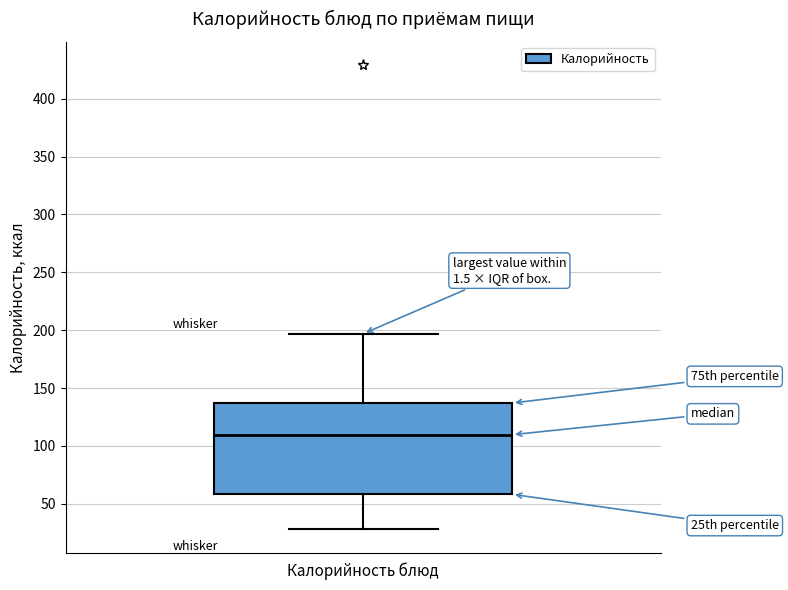

Where is the lower edge of the box for Калорийность блюд on the y-axis? The values are not printed on the chart, so give them approximately, as read against the axis.

60